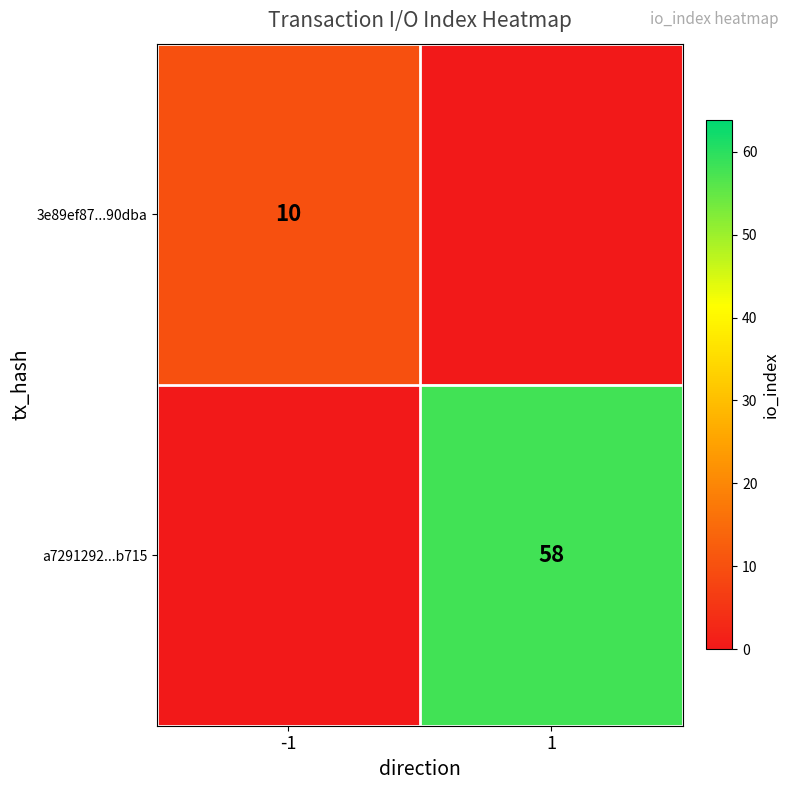

At how many categories does at least one series exceed 15?

1